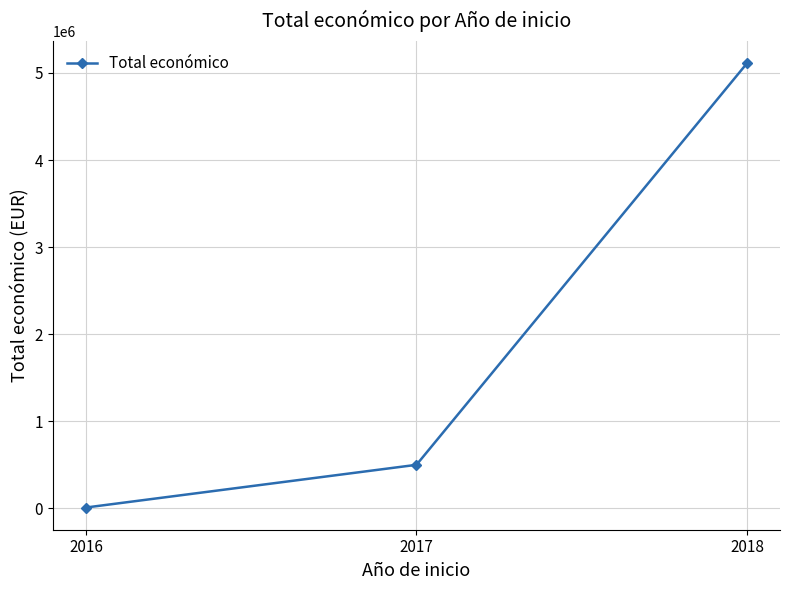

How many series are shown in this chart?

1